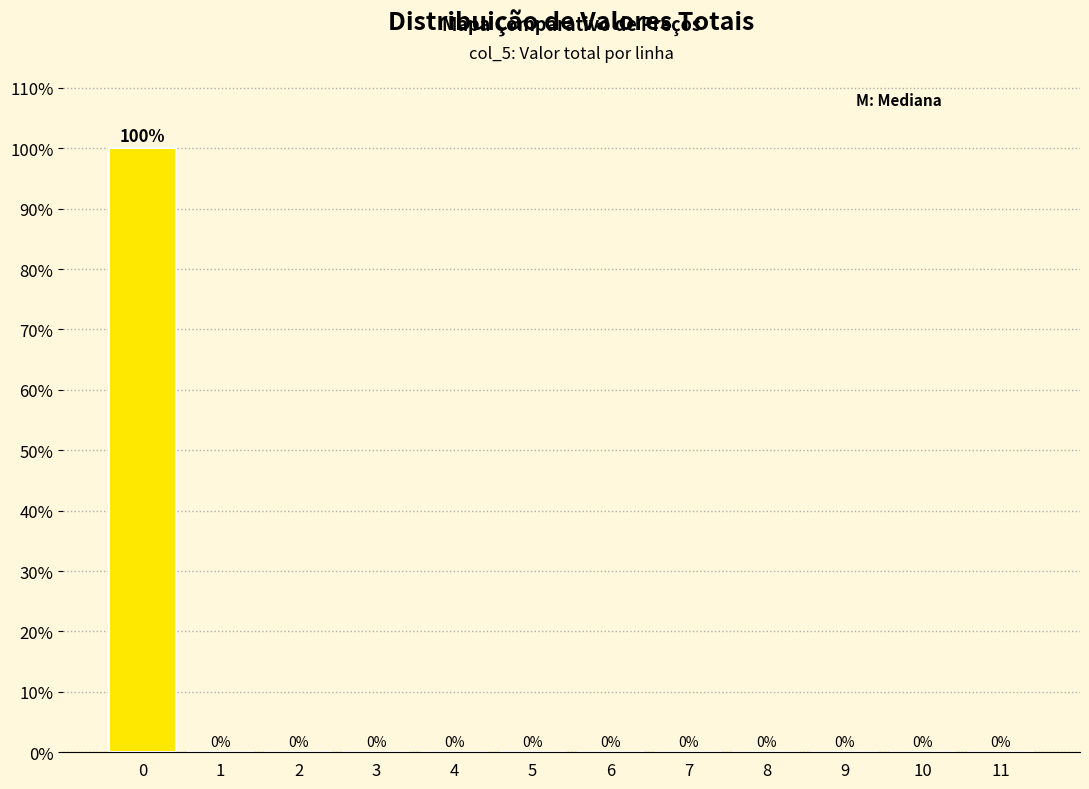

Reading left to right, list every bar in this chart as the range it spans on the x-axis followed by its height.

-0.5 to 0.5: 100
0.5 to 1.5: 0
1.5 to 2.5: 0
2.5 to 3.5: 0
3.5 to 4.5: 0
4.5 to 5.5: 0
5.5 to 6.5: 0
6.5 to 7.5: 0
7.5 to 8.5: 0
8.5 to 9.5: 0
9.5 to 10.5: 0
10.5 to 11.5: 0